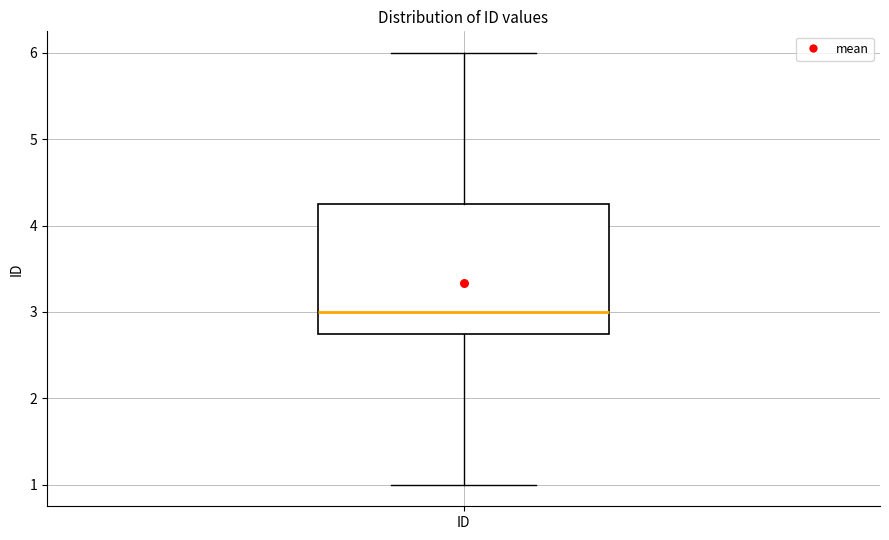

Where does the median line of the box for ID sit on the y-axis? The values are not printed on the chart, so give them approximately, as read against the axis.

3.0